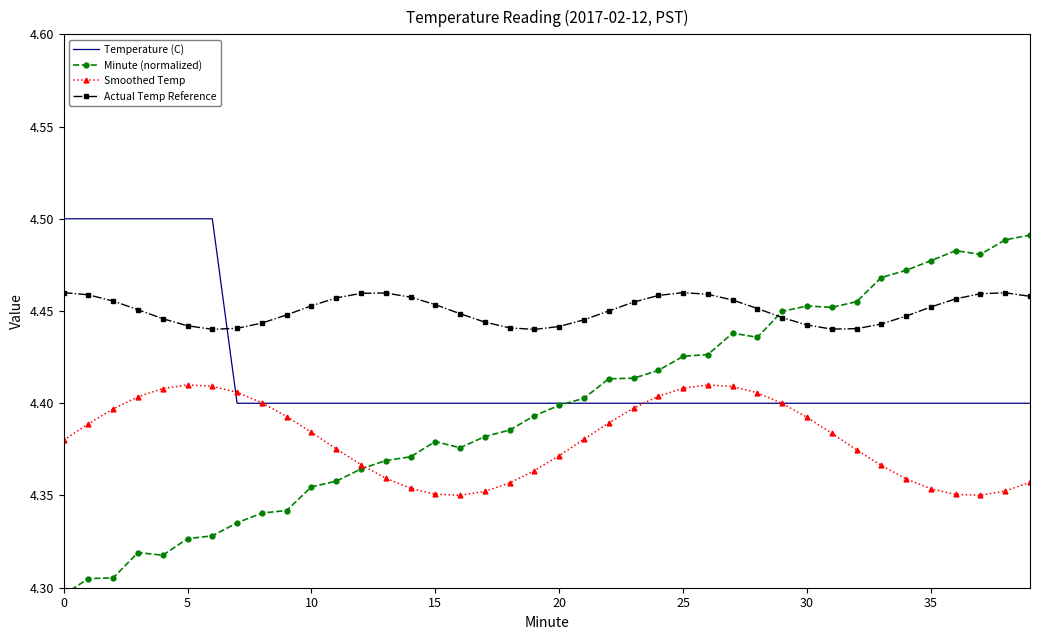

Is this an area chart (filled region under the line)?

No